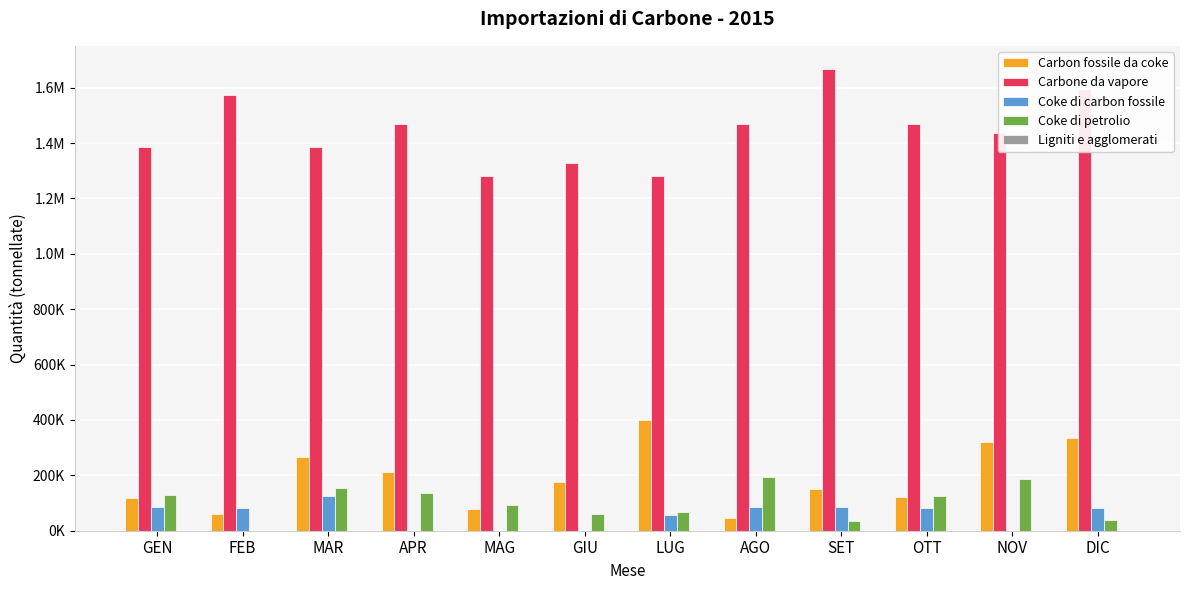

List the series in order of their peak value, lowest first.

Ligniti e agglomerati, Coke di carbon fossile, Coke di petrolio, Carbon fossile da coke, Carbone da vapore